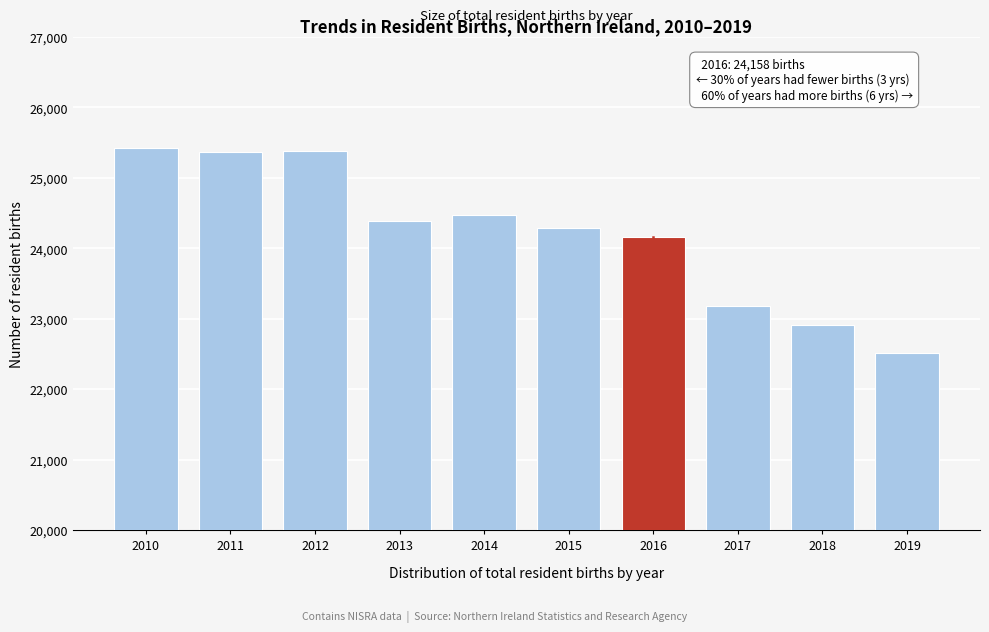

Read the value at 2013, to the nearest 100.

24400